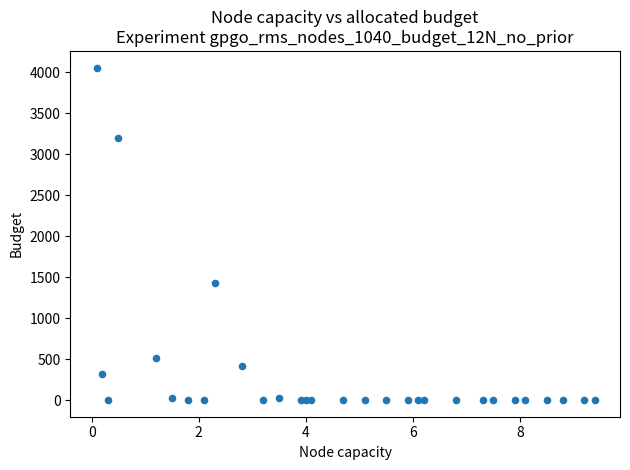

What Y value in the scatter plot is closest to 2027?

1424.1